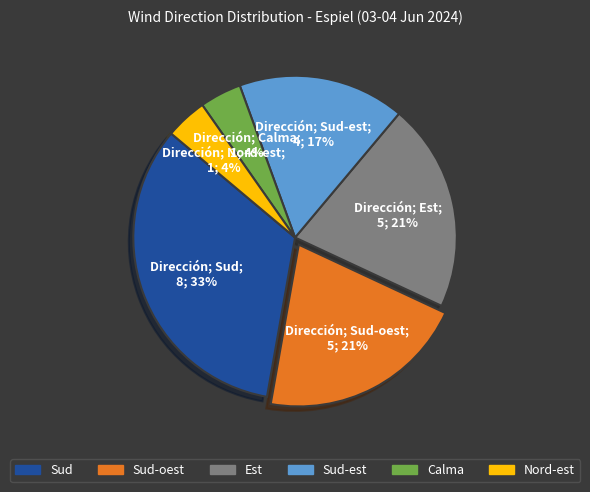

To the nearest percent, what percentage of the pie is Sud?

33%